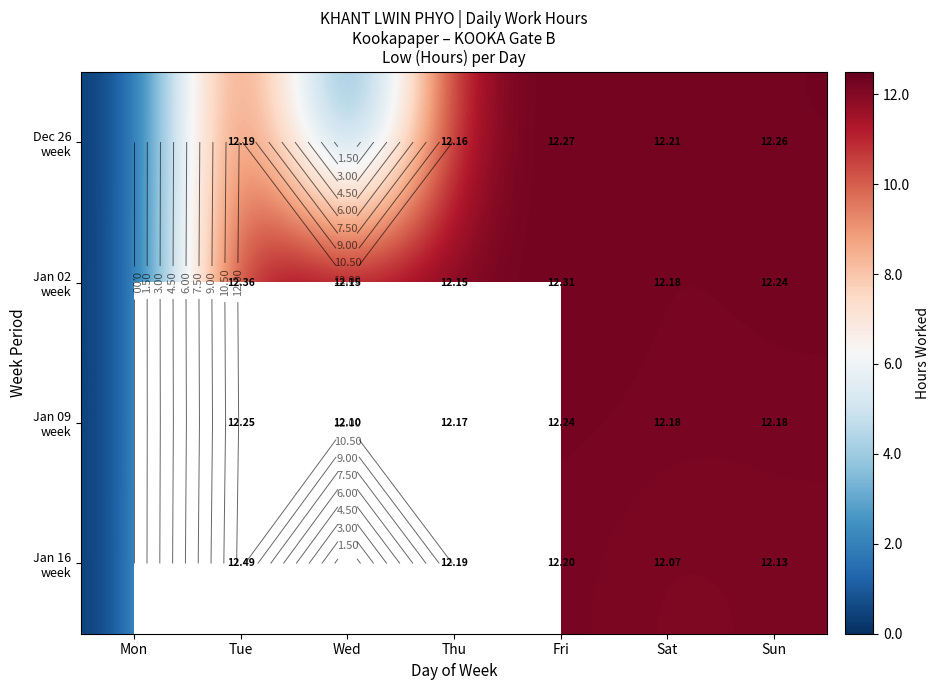

At how many categories does at least one series exceed 3?

6